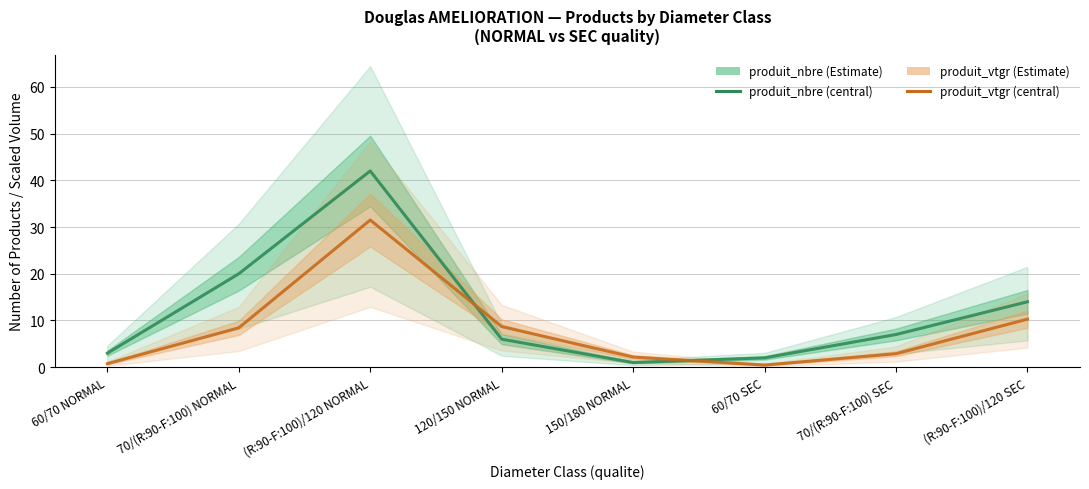

What is the value of the produit_vtgr (×scale) point at the 7th from the left?

2.9